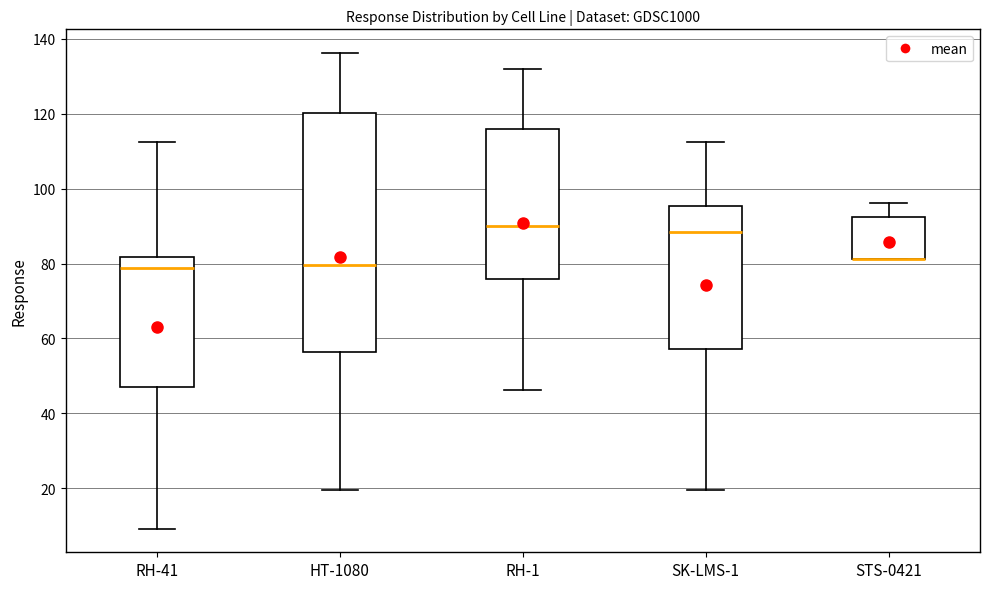

Reading left to right, transcribe this box plot: for each box, give where its median line is, the range the box spans, and where its two whiskers end, as read against the y-axis. The values are not printed on the chart, so give them approximately, as read against the axis.

RH-41: median 78, box 48 to 82, whiskers 10 to 112
HT-1080: median 80, box 56 to 120, whiskers 20 to 136
RH-1: median 90, box 76 to 116, whiskers 46 to 132
SK-LMS-1: median 88, box 58 to 96, whiskers 20 to 112
STS-0421: median 82 (drawn on the box's lower edge), box 82 to 92, whiskers 82 to 96